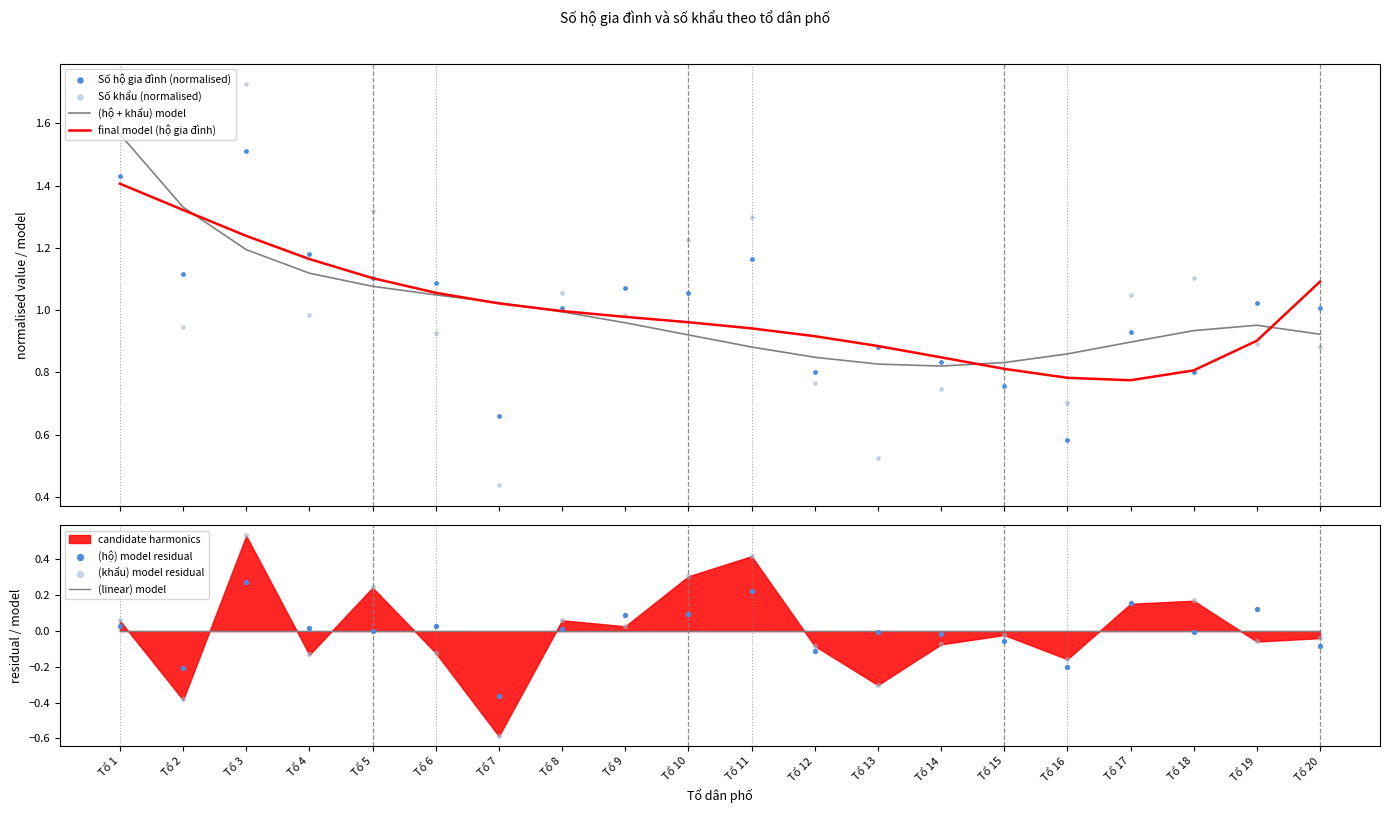

At how many categories does at least one series exceed 0?

20